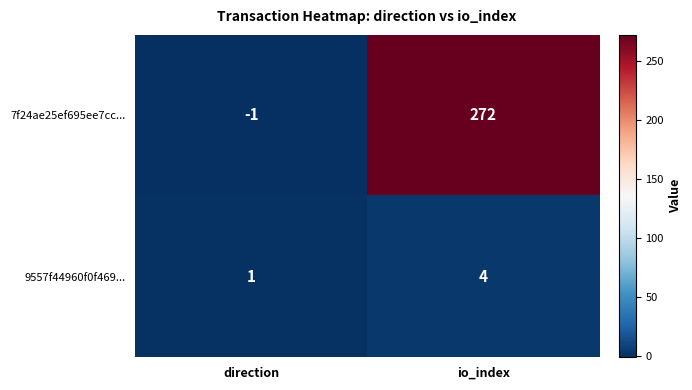

Rank the series by their maximum value, from highest to lowest.

7f24ae25ef695ee7cc..., 9557f44960f0f469...